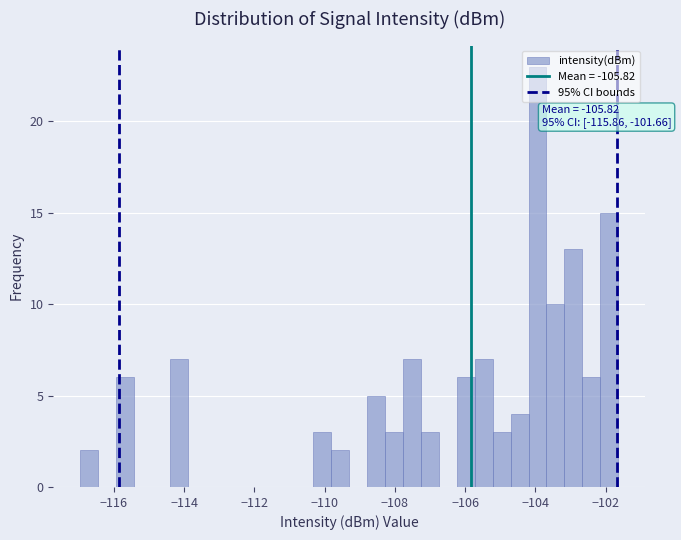

Around what value on the x-axis is the tallest bar? Give the approximate position of its centre, as read against the axis.

-104.0